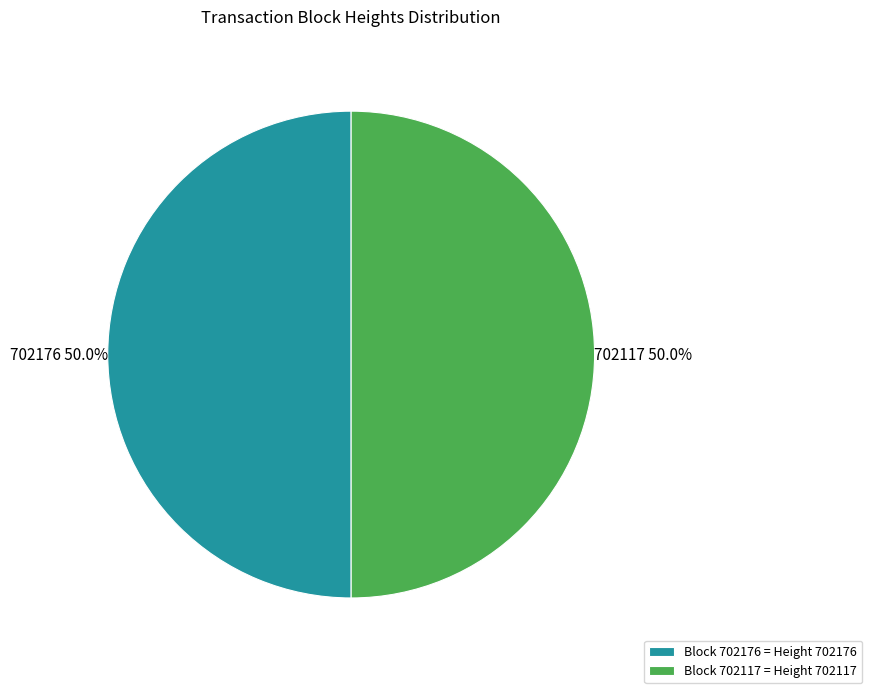

What portion of the pie excludes Block 702117 = Height 702117?

50.0%